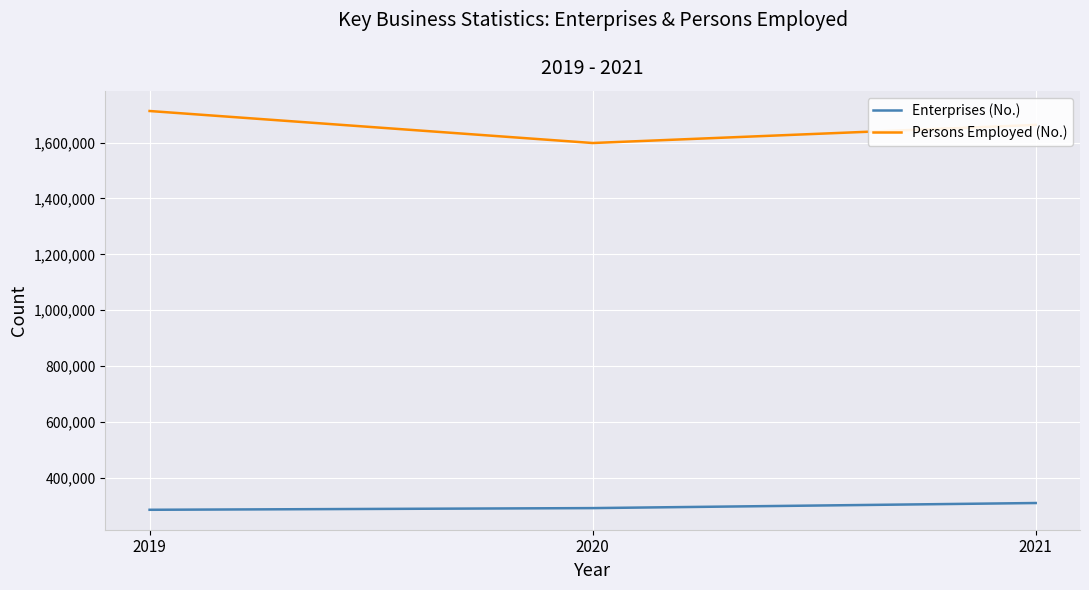

Which series has the largest total across all categories?

Persons Employed (No.)